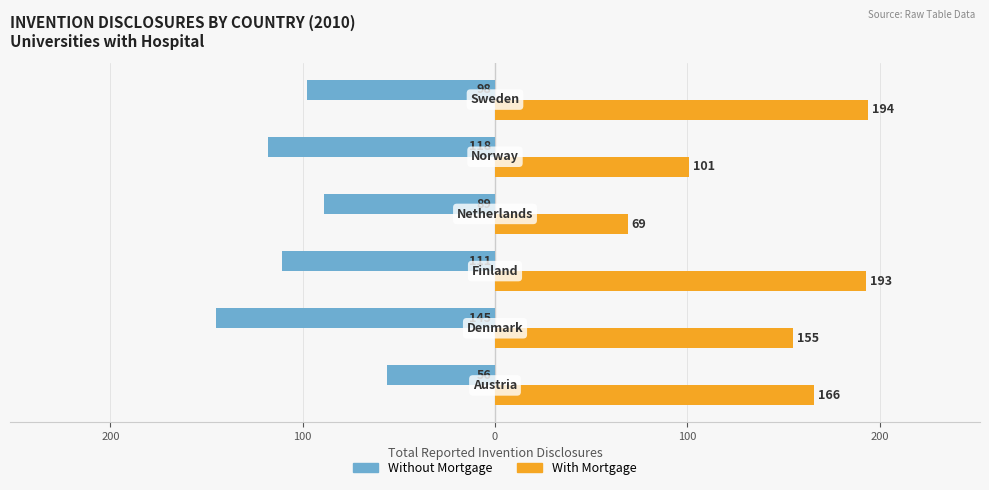

Which series has the largest range (max minus min)?

With Mortgage